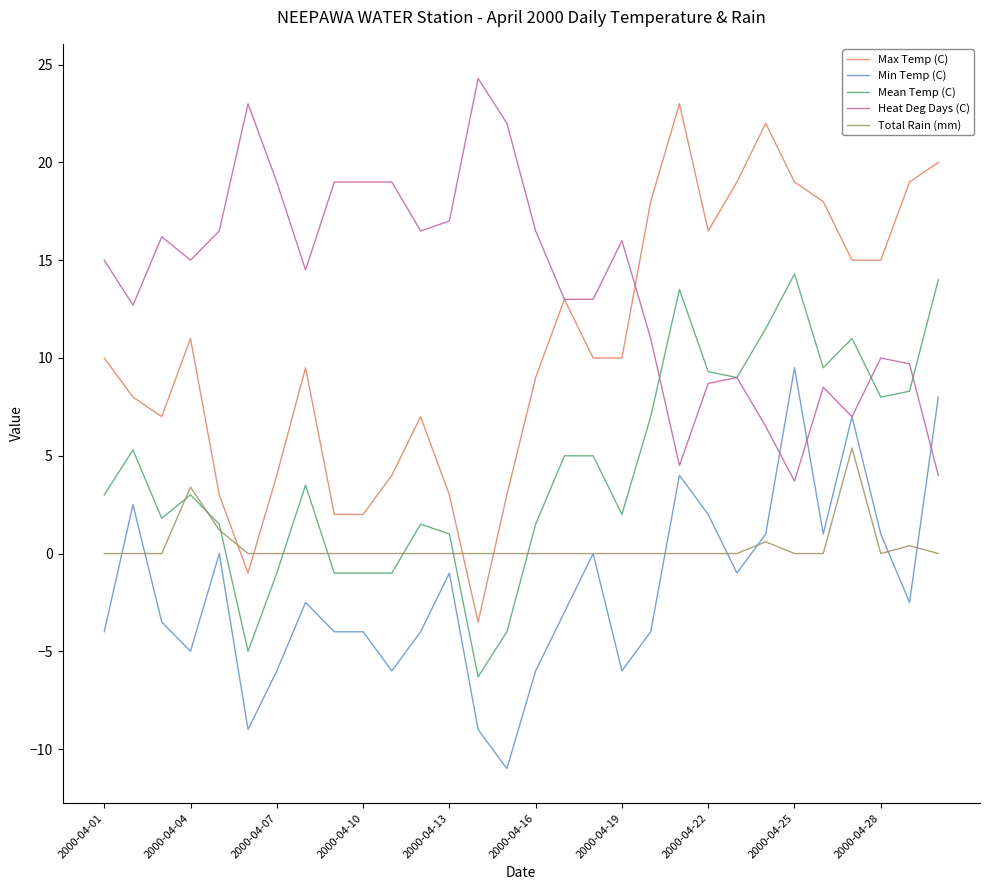

What are all the series names shown in the legend?

Max Temp (C), Min Temp (C), Mean Temp (C), Heat Deg Days (C), Total Rain (mm)